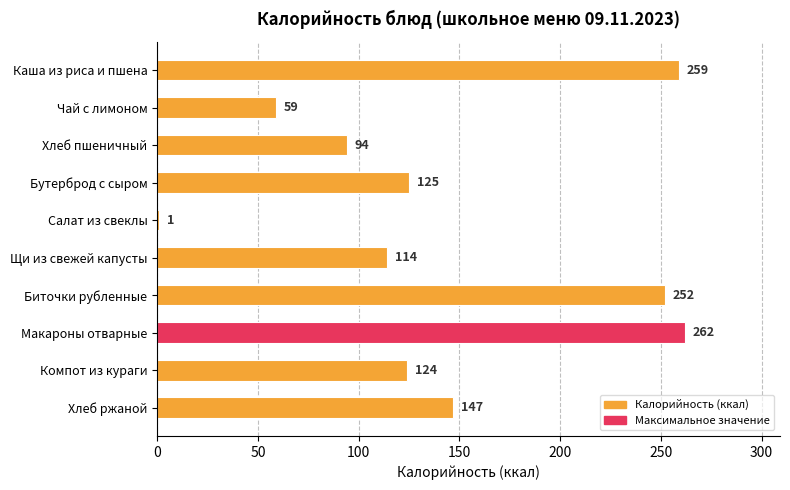

Reading top to bottom, list all the values displayed in this chart.

Каша из риса и пшена=259	Чай с лимоном=59	Хлеб пшеничный=94	Бутерброд с сыром=125	Салат из свеклы=1	Щи из свежей капусты=114	Биточки рубленные=252	Макароны отварные=262	Компот из кураги=124	Хлеб ржаной=147